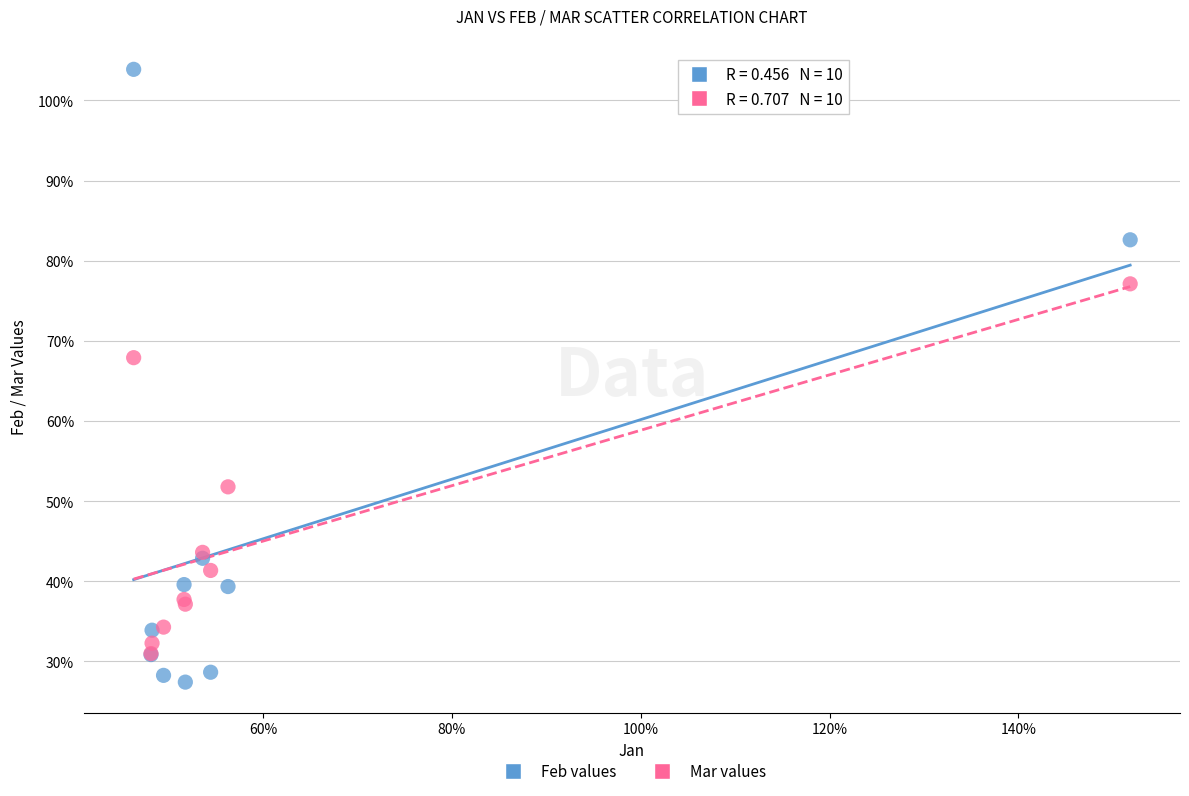

Which series contains the lowest Y value?

Feb values